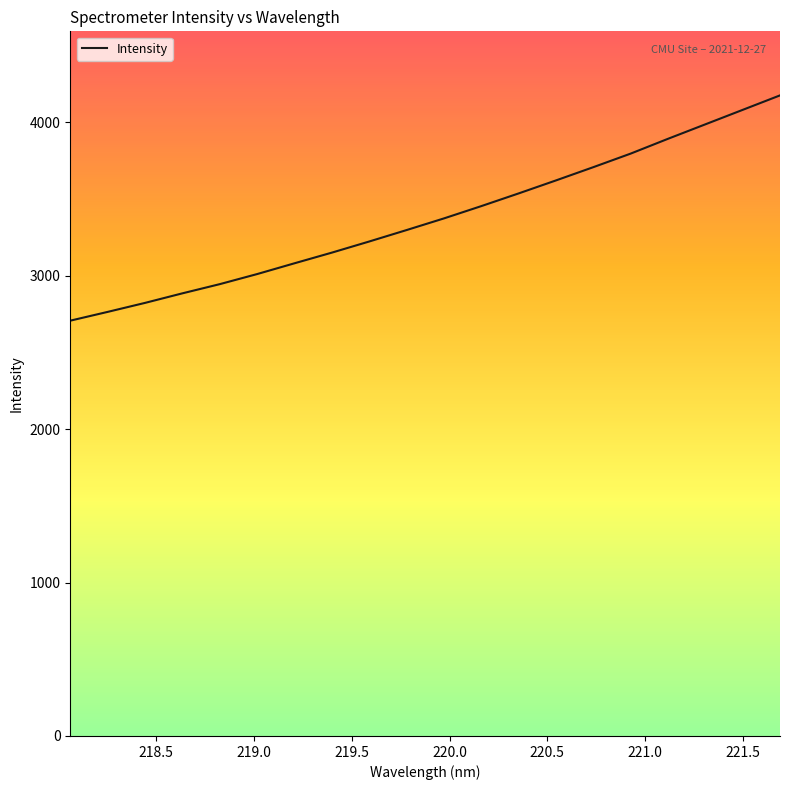

What is the minimum value shown in the chart?

2706.4